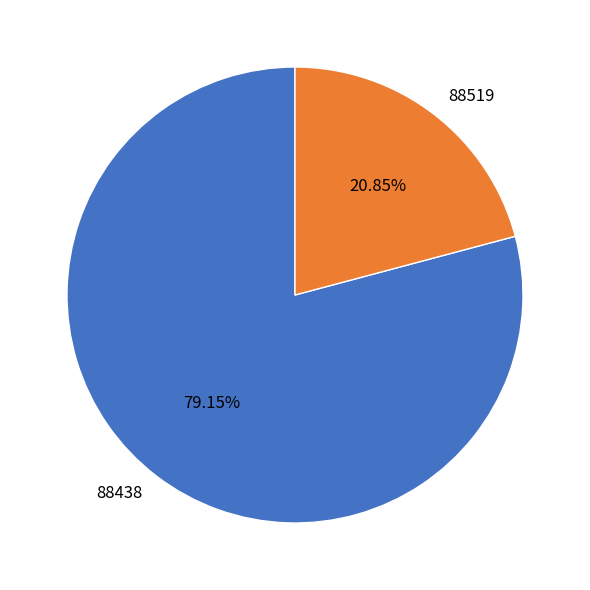

To the nearest percent, what is the average slice percentage?

50%